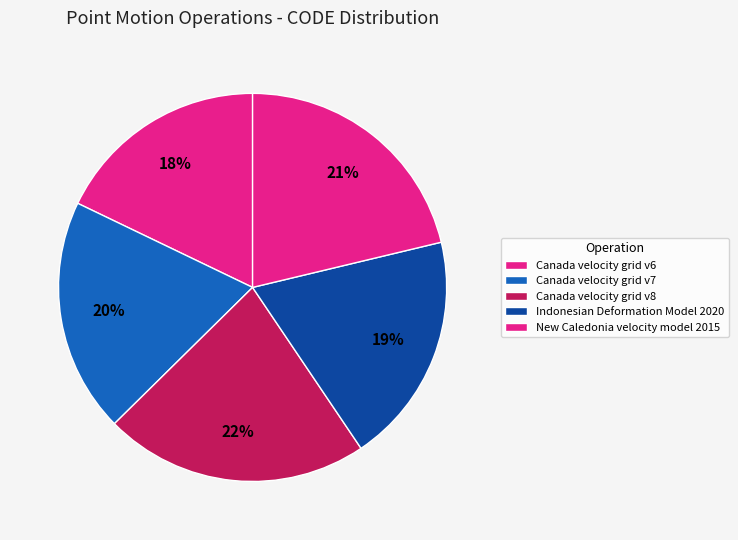

Is Canada velocity grid v8 the majority of the pie?

No